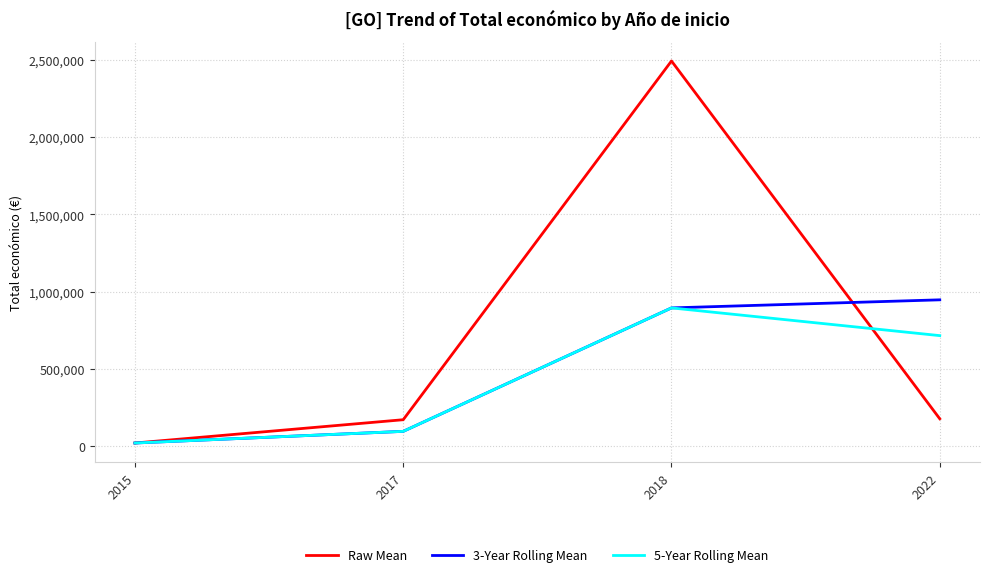

Which series changed the most between 2018 and 2022?

Raw Mean